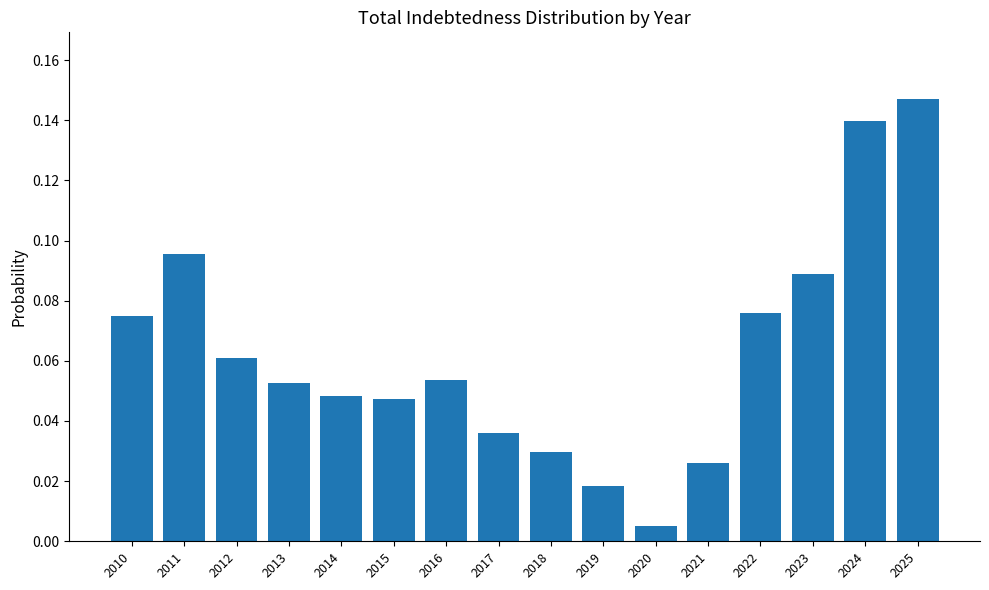

Which has a higher value, 2018 or 2014?

2014